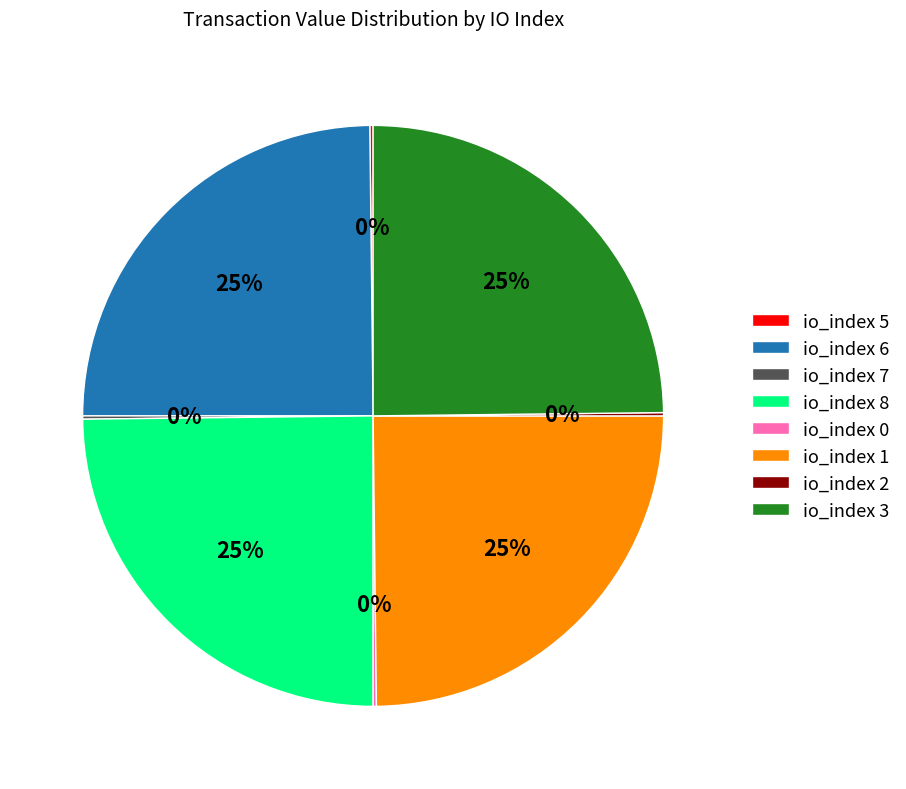

To the nearest percent, what percentage of the pie is io_index 1?

25%